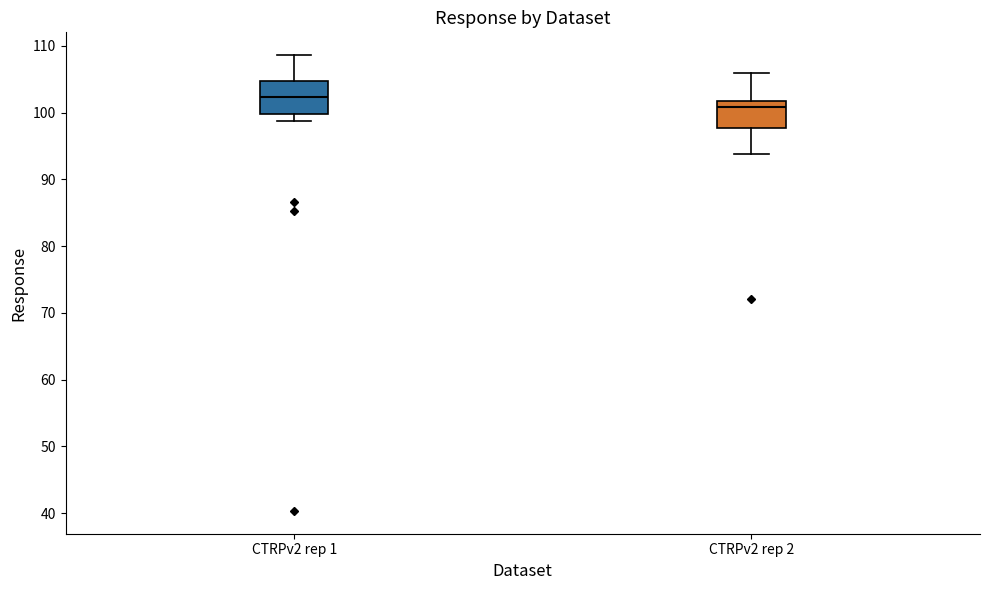

Where is the upper edge of the box for CTRPv2 rep 1 on the y-axis? The values are not printed on the chart, so give them approximately, as read against the axis.

105